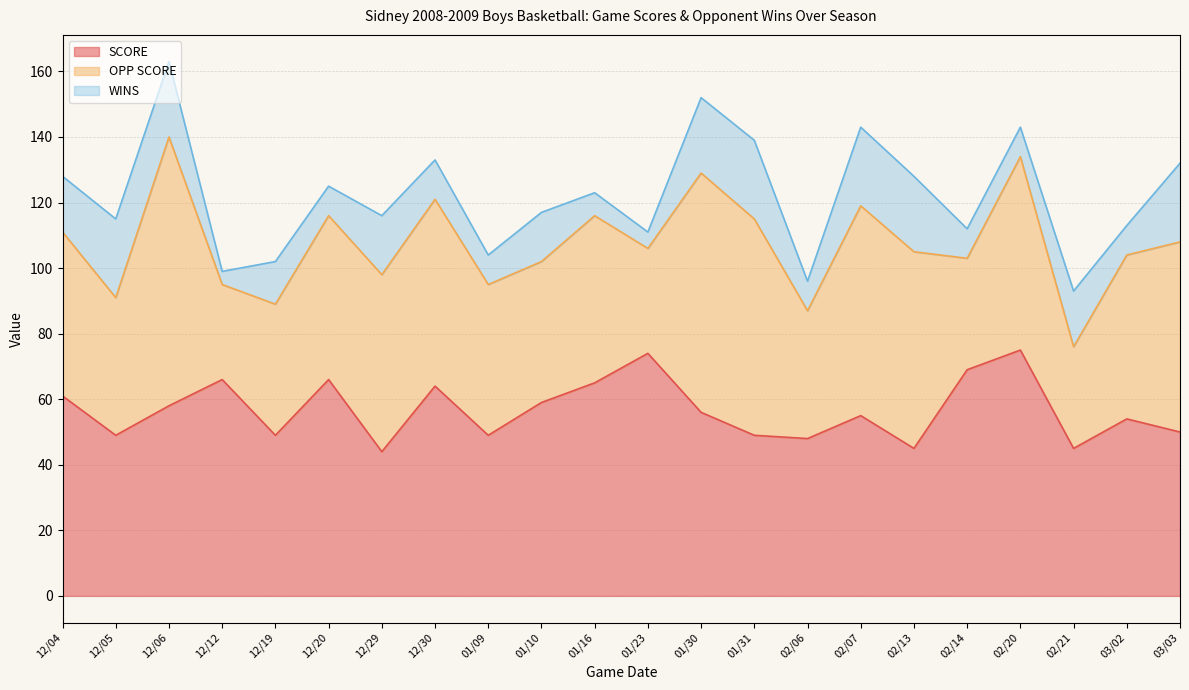

Rank the series at 12/29 from highest to lowest value.

OPP SCORE, SCORE, WINS